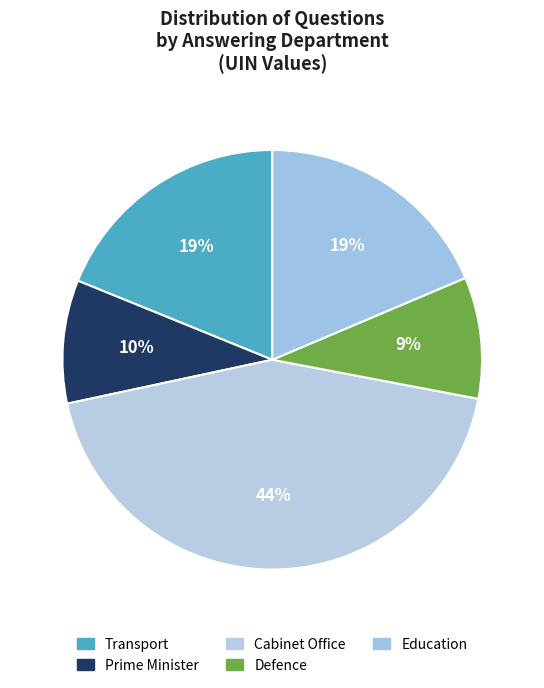

Count the number of slices in the pie.

5